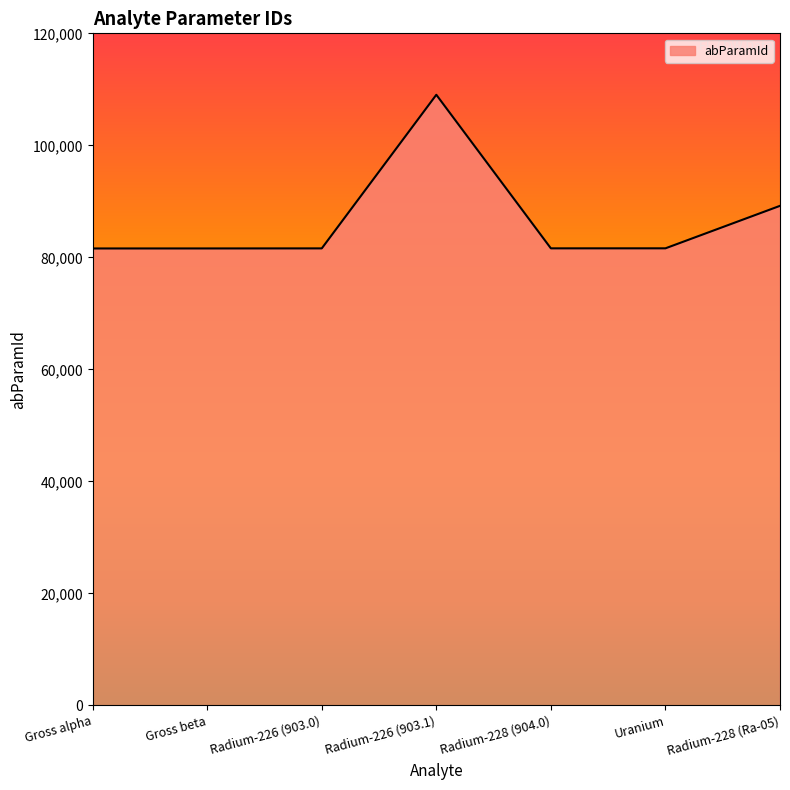

Is it true that the value at Radium-226 (903.0) is 23608?

False